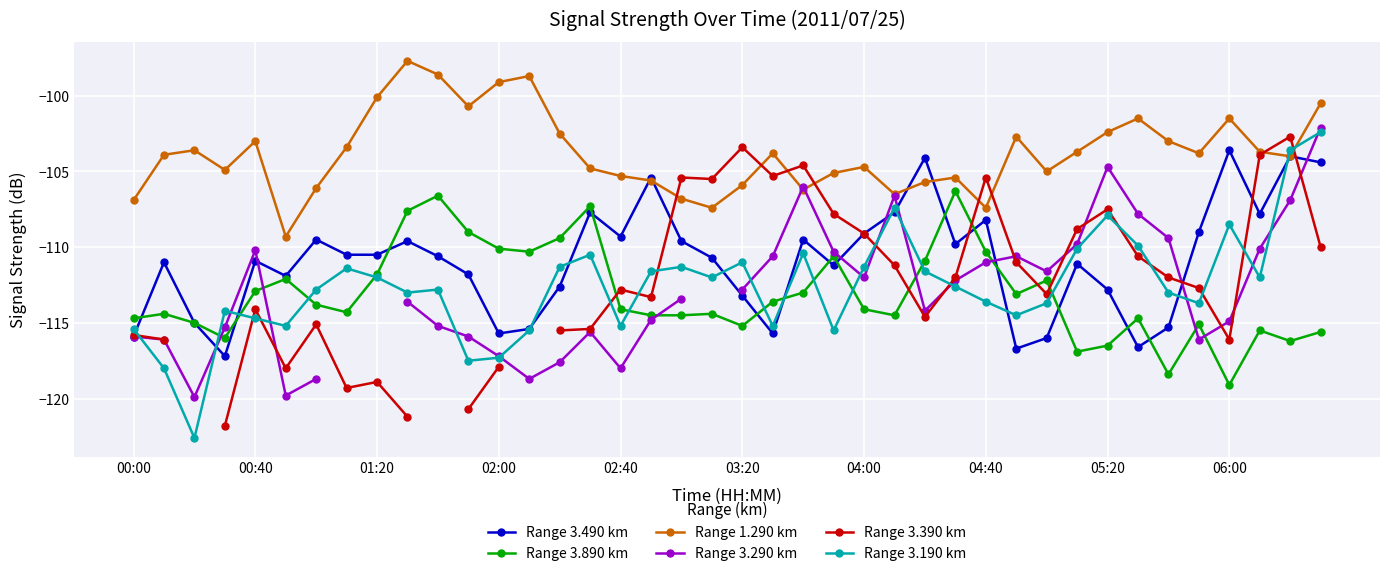

True or false: Range 3.890 km and Range 3.490 km cross at least once.

True